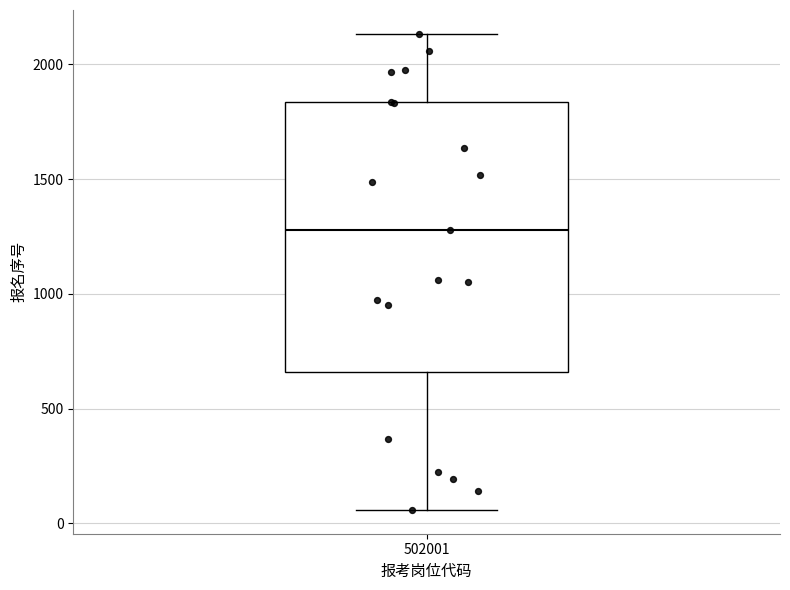

Read this box plot against the y-axis: the position of the median line, the range covered by the box, and the ends of both whiskers. The values are not printed on the chart, so give them approximately, as read against the axis.

median 1300, box 650 to 1850, whiskers 50 to 2150